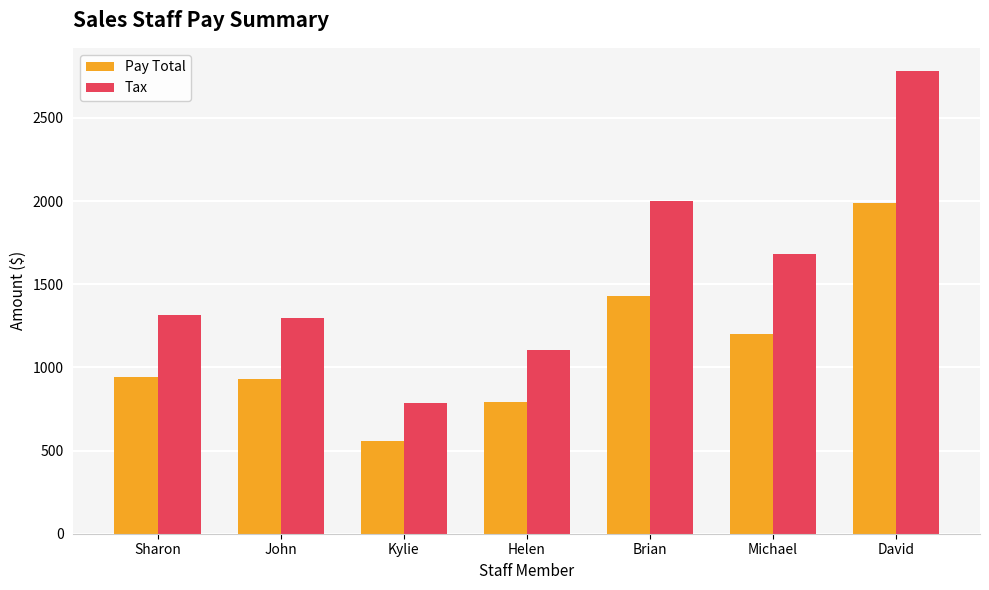

Count the number of data series in this chart.

2